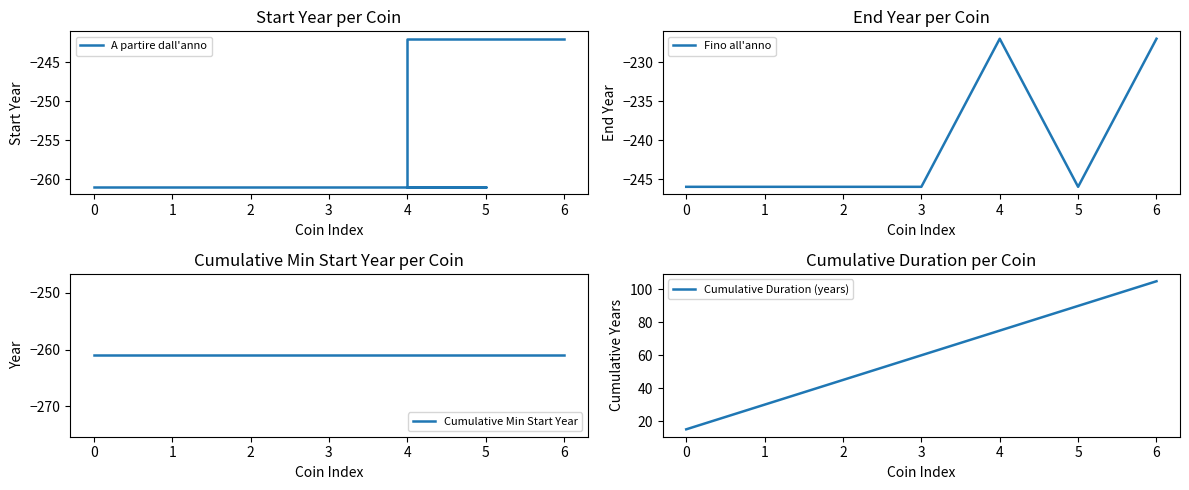

True or false: A partire dall'anno has a value of -119 at 5.

False